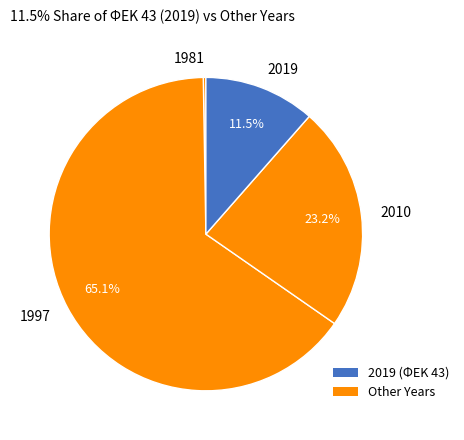

Is there a majority slice in this chart?

Yes